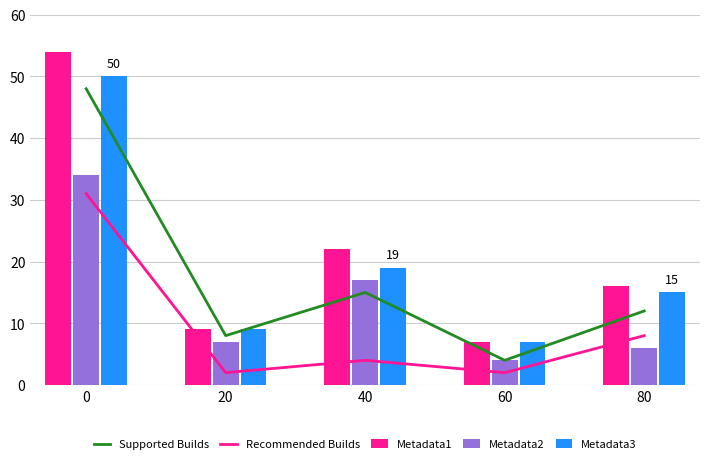

Read the Metadata3 value at 40.

19